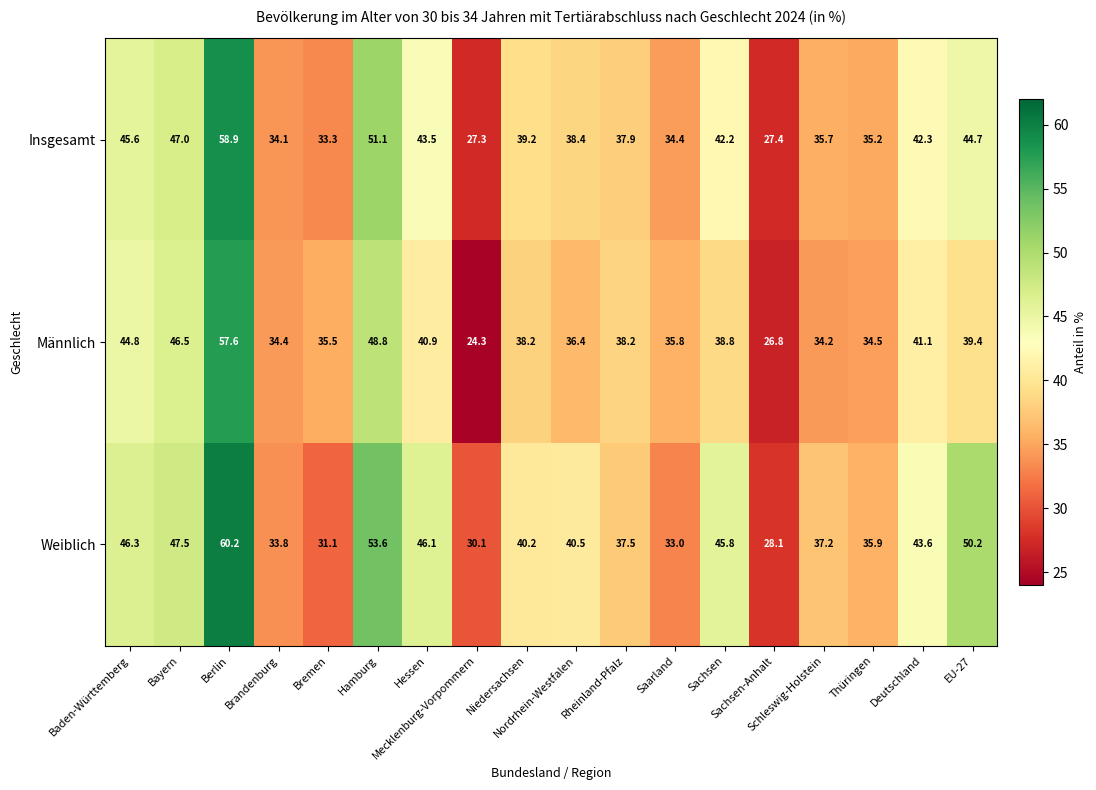

What is the average value of the Männlich series?

38.7